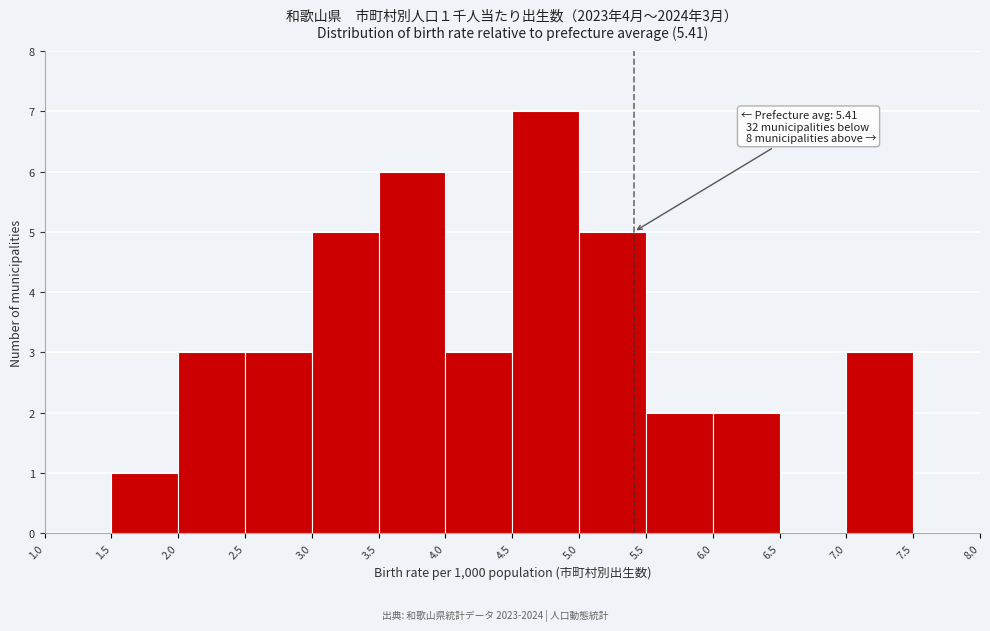

Over which range of the x-axis is the bar tallest?

4.5 to 5.0